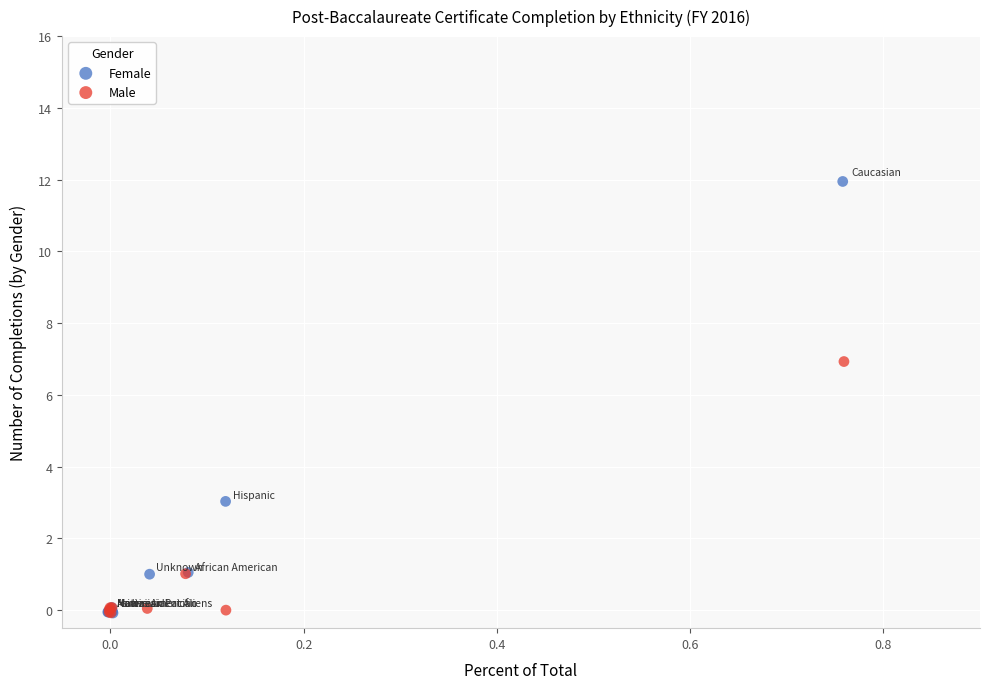

Which series has the largest Y range (max minus min)?

Female